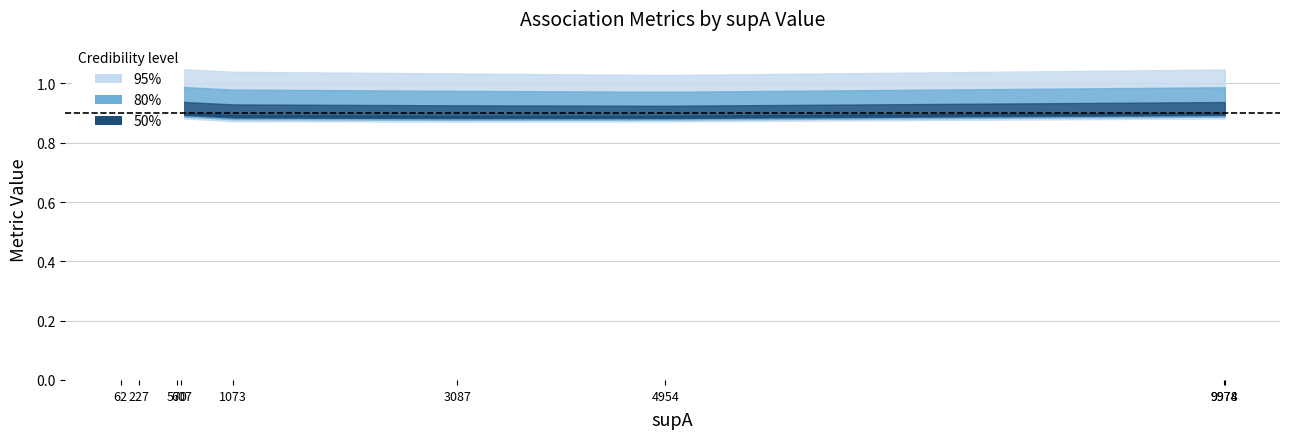

The chart shows a value of 1.4 at 227. True or false?

False